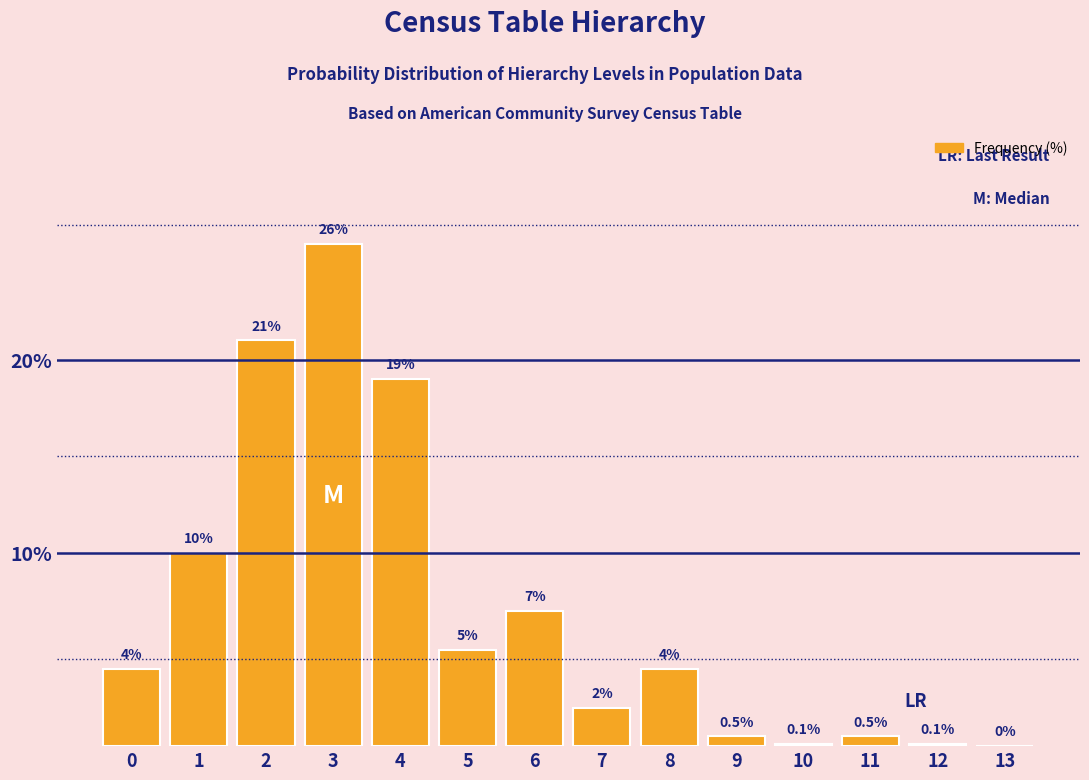

Reading left to right, what are all the values shown in this chart?

0=4.0	1=10.0	2=21.0	3=26.0	4=19.0	5=5.0	6=7.0	7=2.0	8=4.0	9=0.5	10=0.1	11=0.5	12=0.1	13=0.0